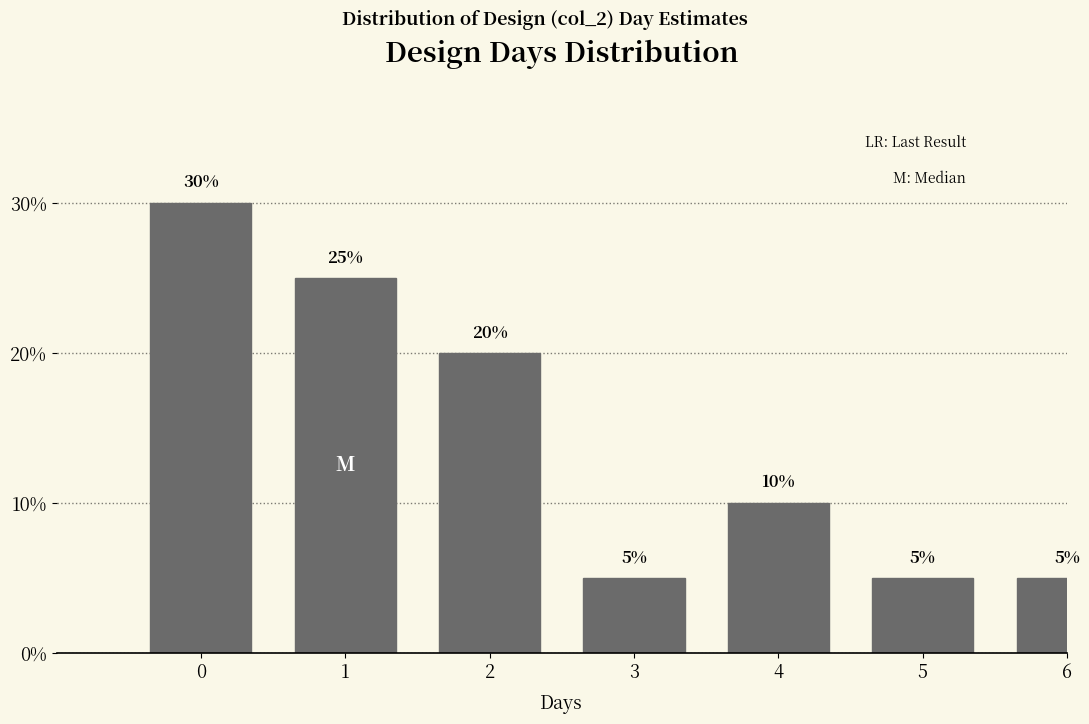

Reading right to left, transcribe all the data shown in this chart.

5	5	10	5	20	25	30